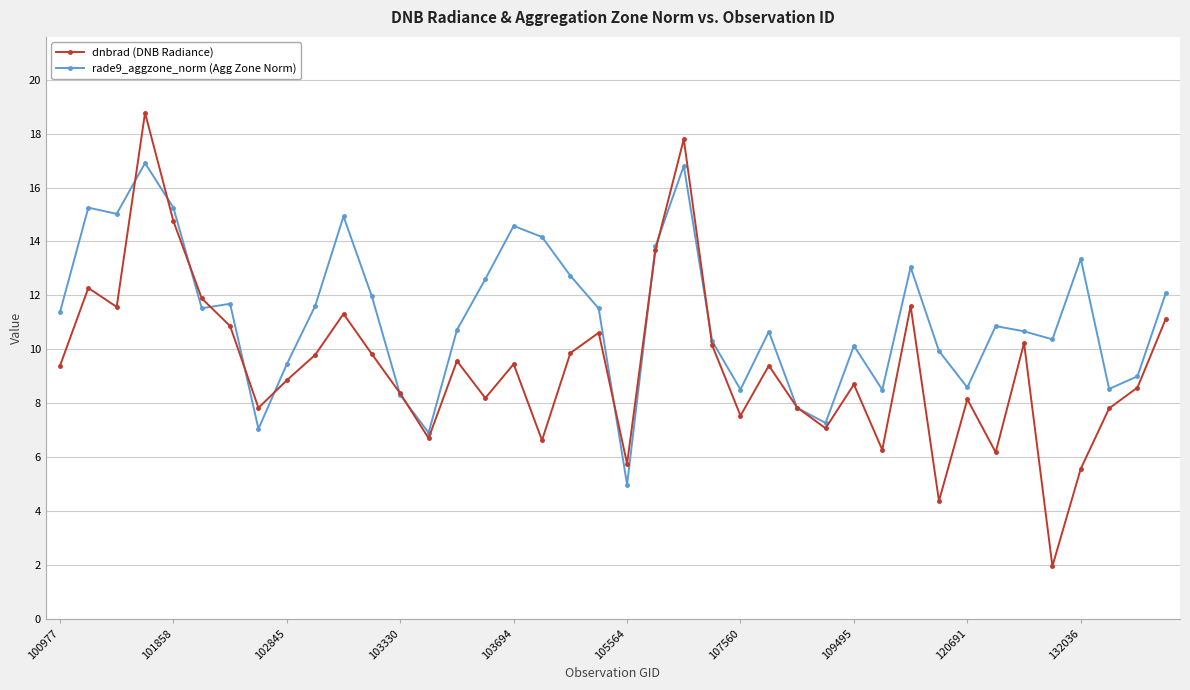

What is the highest value of the dnbrad (DNB Radiance) series?

18.8